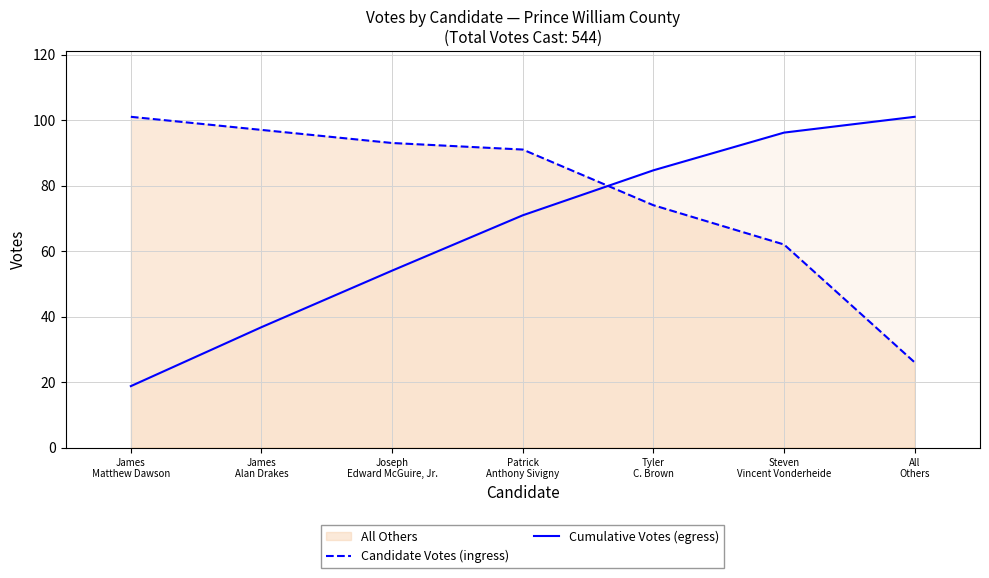

Between which two adjacent categories do Cumulative Votes (egress) and Candidate Votes (ingress) first intersect?

Patrick
Anthony Sivigny and Tyler
C. Brown